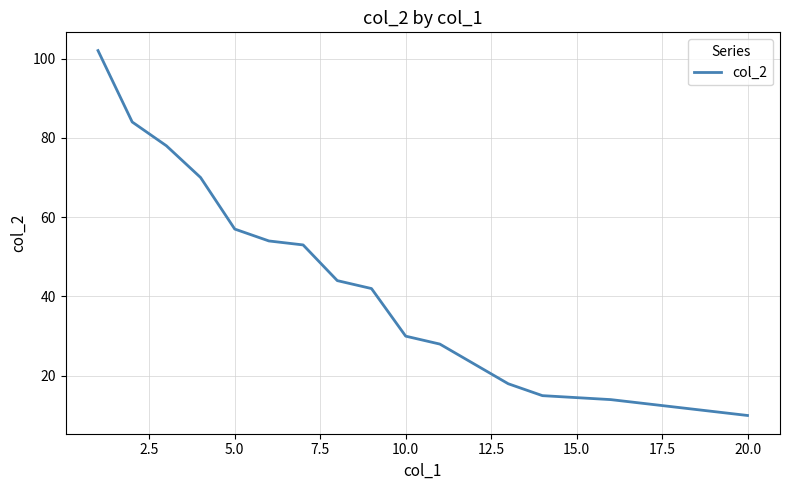

What position from the right is 12.5?

15